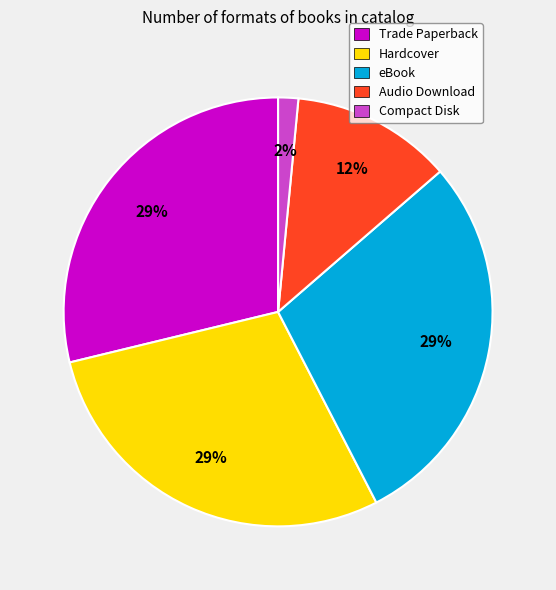

To the nearest percent, what is the difference between the largest and smallest slice percentages?

27%